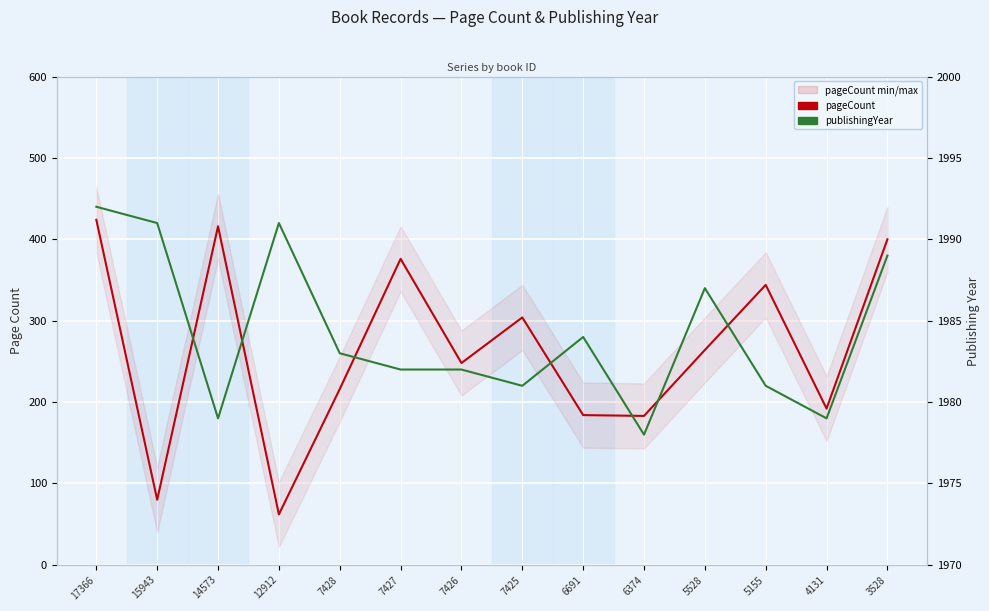

Reading left to right, extract all data points from this chart.

pageCount: 424	80	416	62	216	376	248	304	184	183	264	344	192	400
publishingYear: 1992	1991	1979	1991	1983	1982	1982	1981	1984	1978	1987	1981	1979	1989